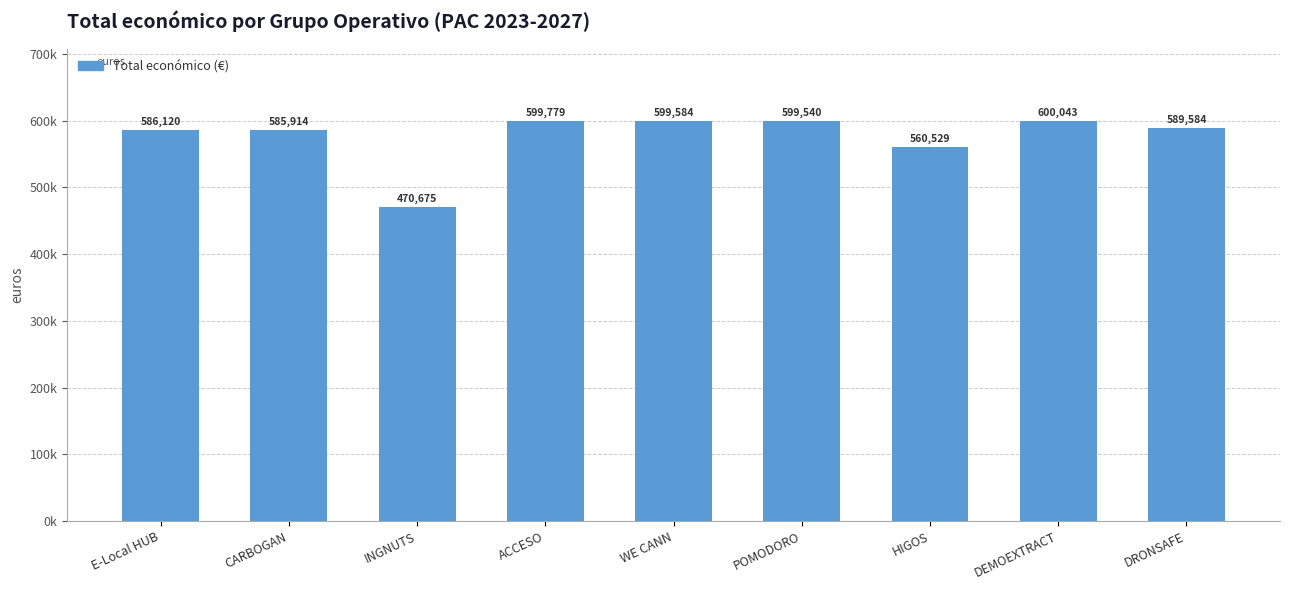

What is the sum of all values?

5191768